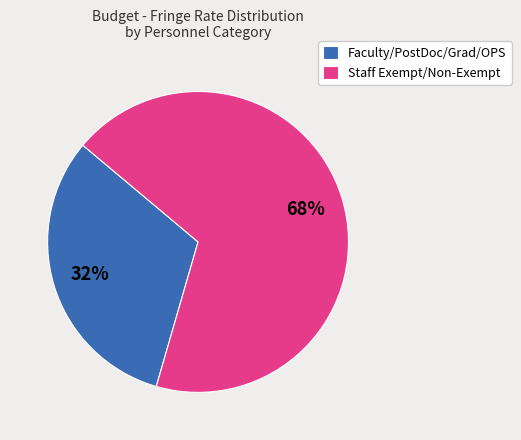

Do Faculty/PostDoc/Grad/OPS and Staff Exempt/Non-Exempt together represent more than half of the pie?

Yes